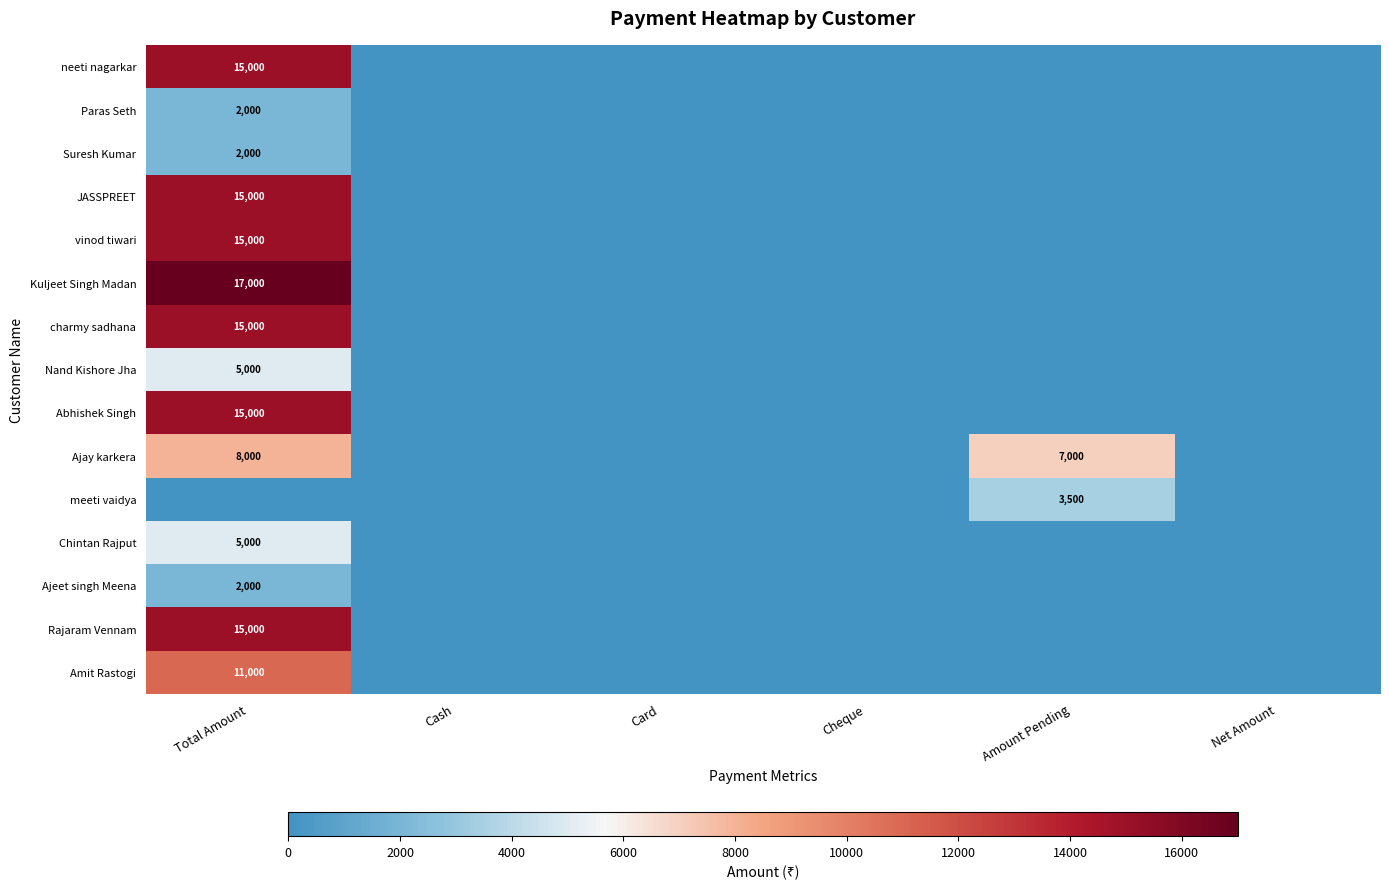

The Nand Kishore Jha series shows 5000 at Total Amount. True or false?

True